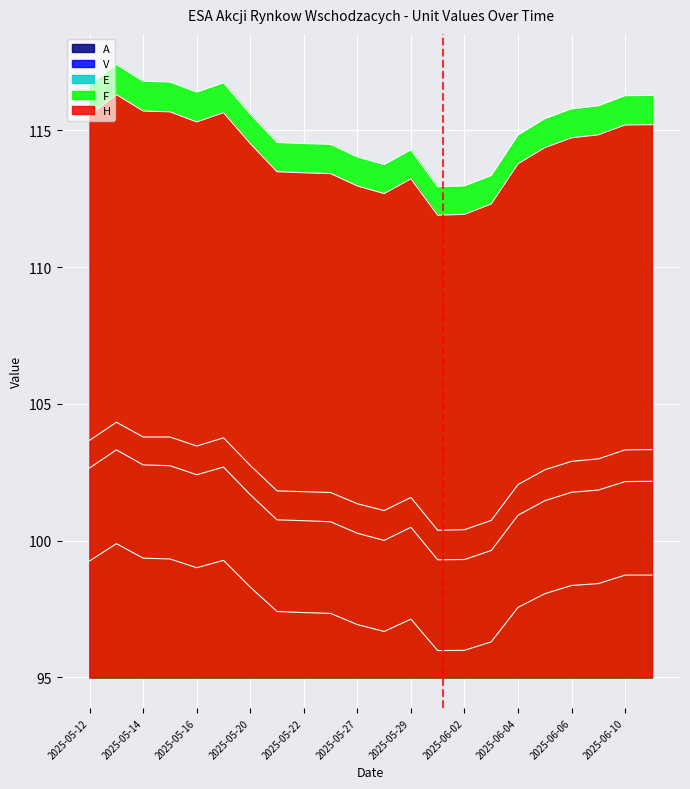

How many values in the F series are below 115?

10